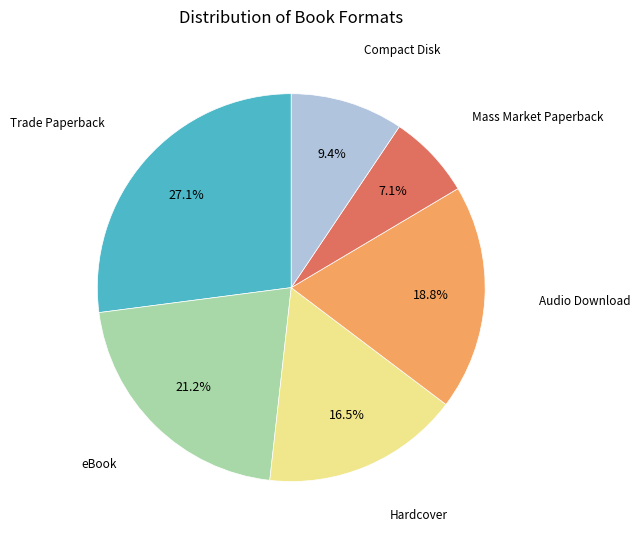

Does any single category account for the majority?

No